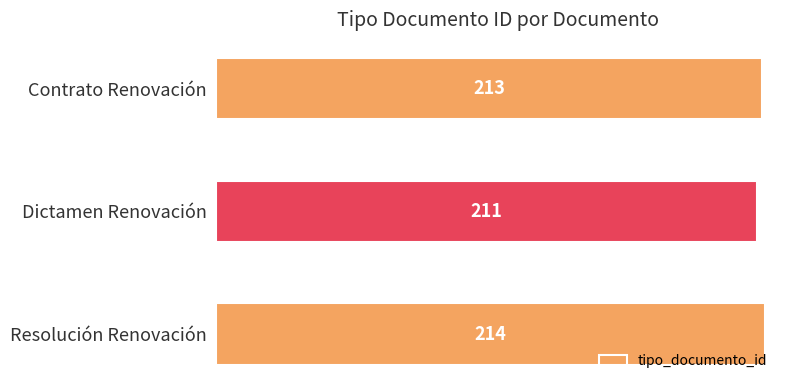

The value at Dictamen Renovación is 323. True or false?

False